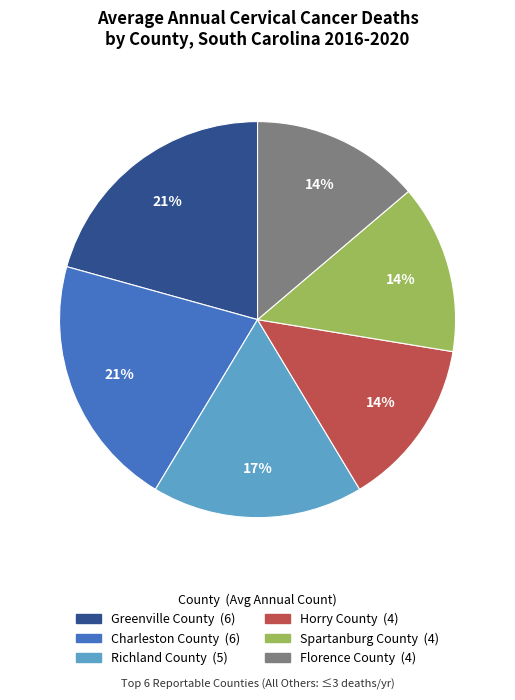

Is Spartanburg County the majority of the pie?

No